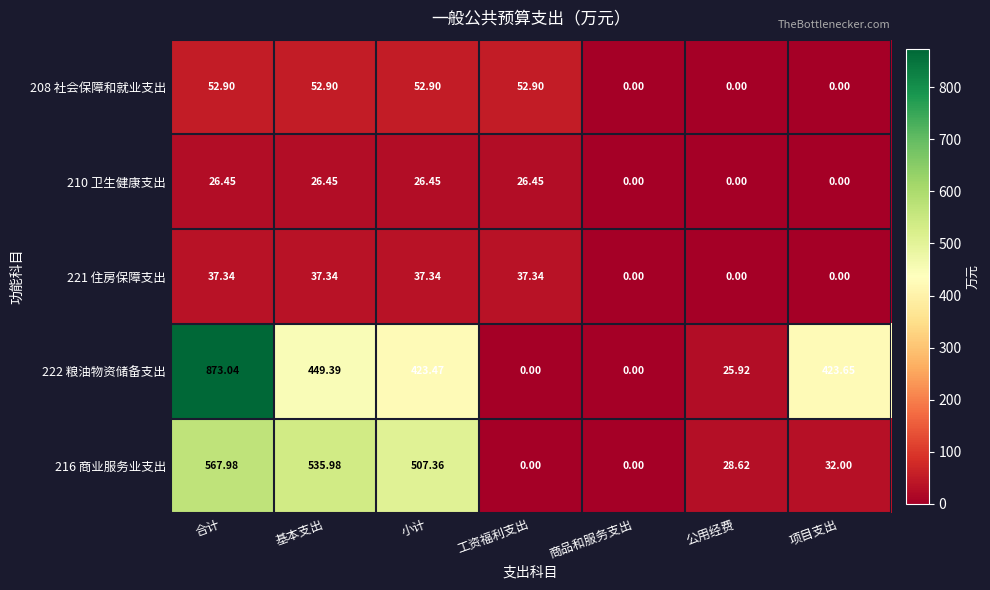

At which category is the sum across all series the highest?

合计